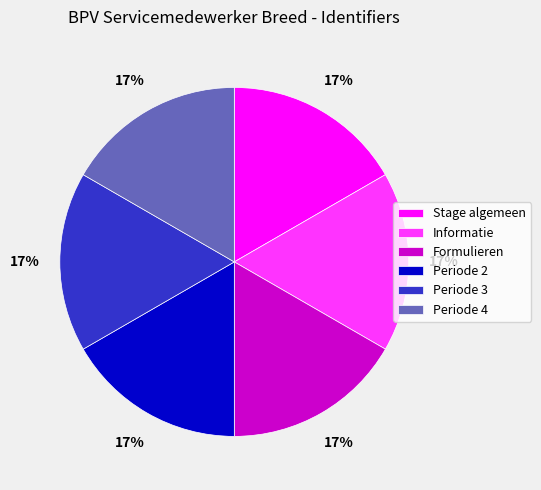

To the nearest percent, what is the combined percentage of Periode 3 and Informatie?

33%